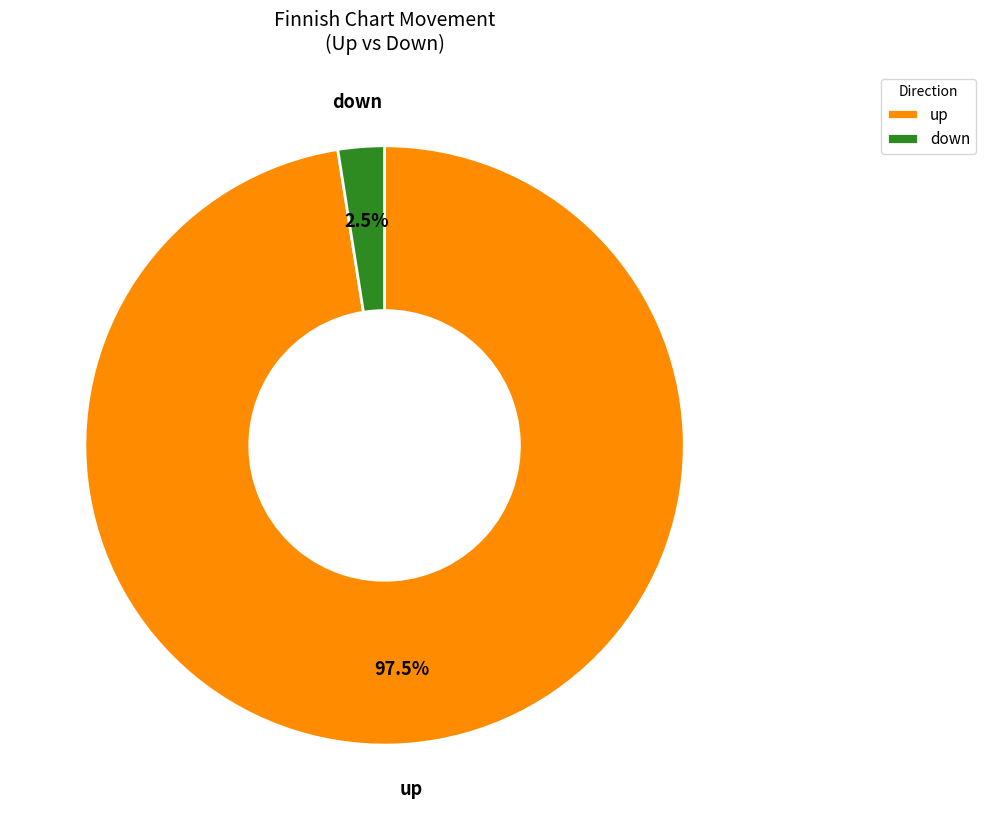

Which slice represents more than half of the pie?

up